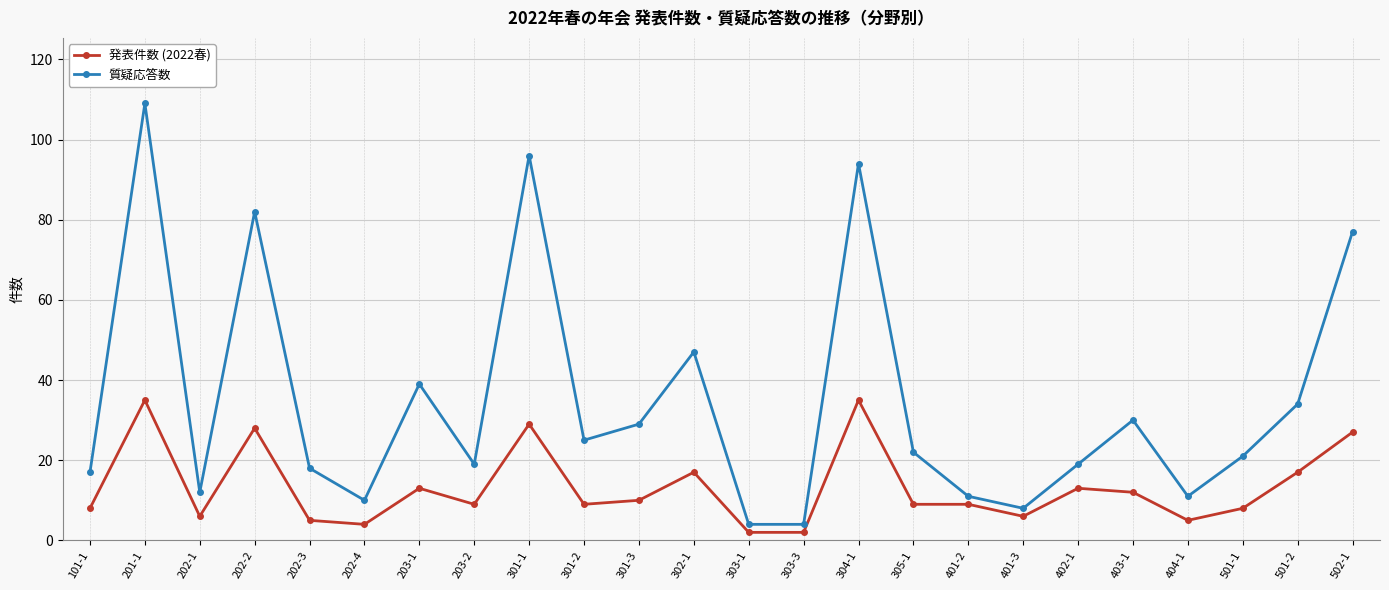

True or false: 質疑応答数 and 発表件数 (2022春) intersect in this chart.

False